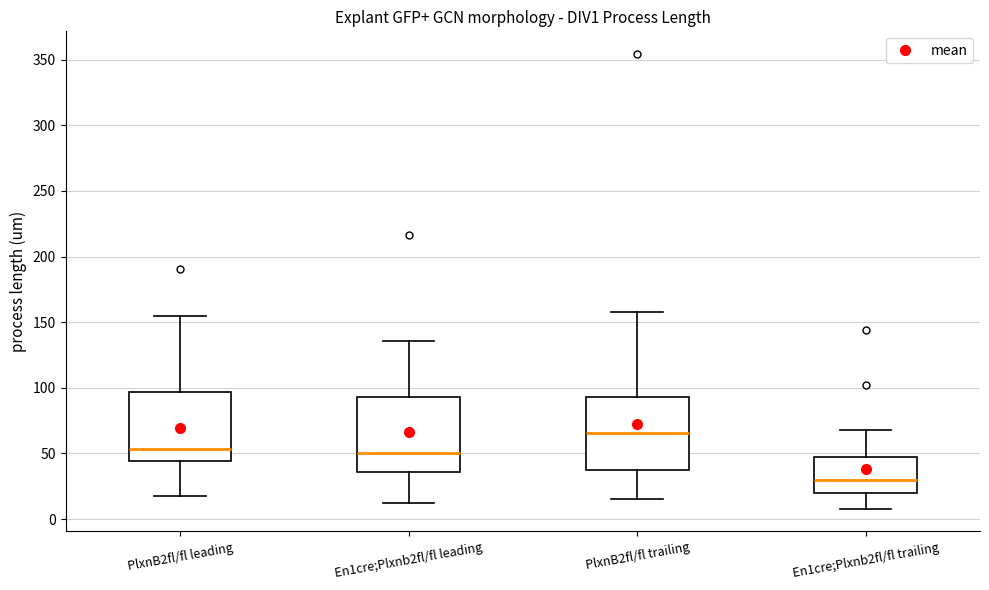

Where is the lower edge of the box for En1cre;Plxnb2fl/fl trailing on the y-axis? The values are not printed on the chart, so give them approximately, as read against the axis.

20